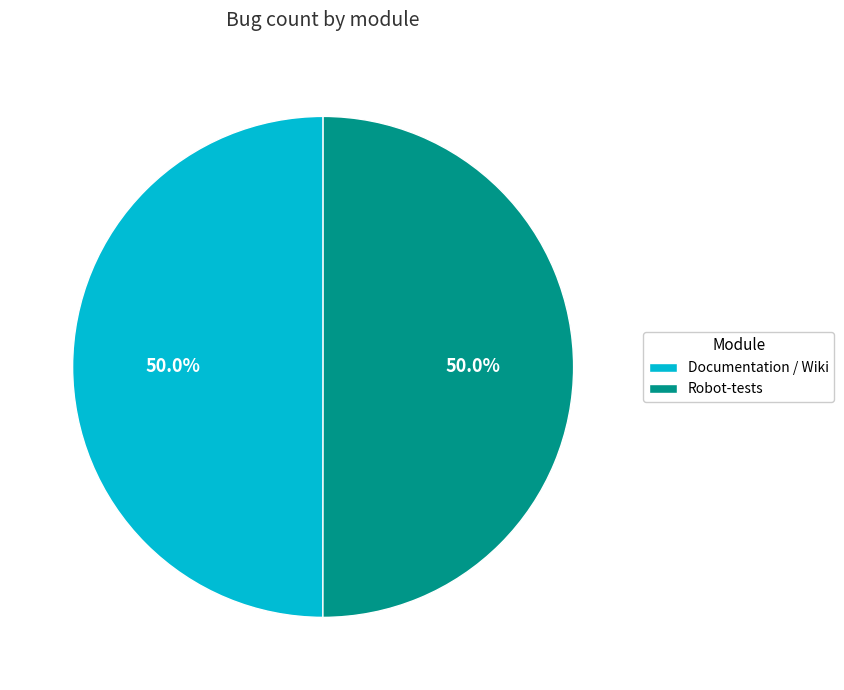

Approximately how many times larger is the value at Documentation / Wiki compared to Robot-tests?

1.0